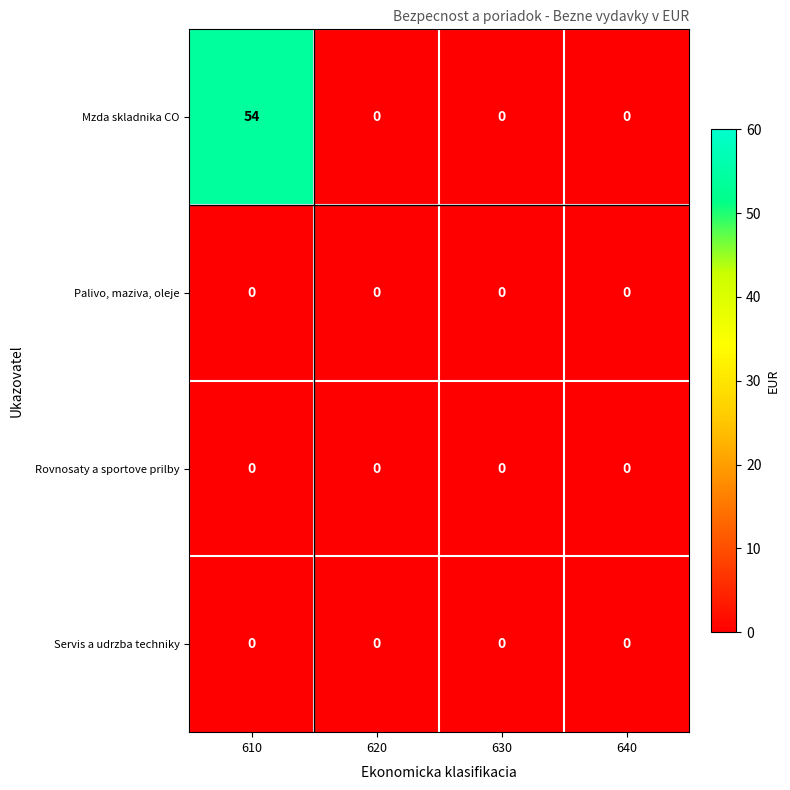

The value of Rovnosaty a sportove prilby at 640 is 0. True or false?

True